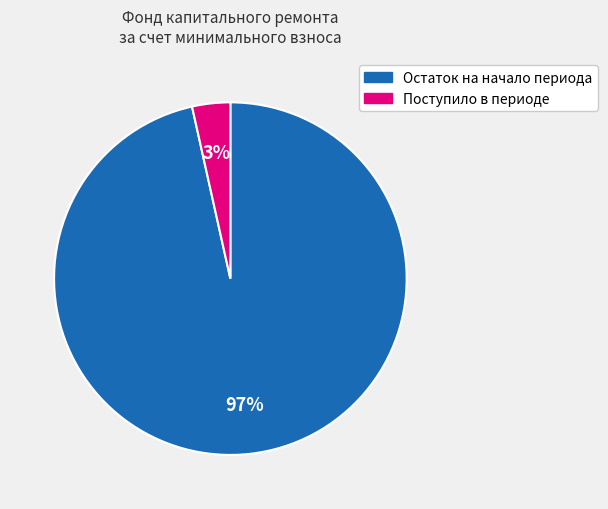

How many slices are in this pie chart?

2